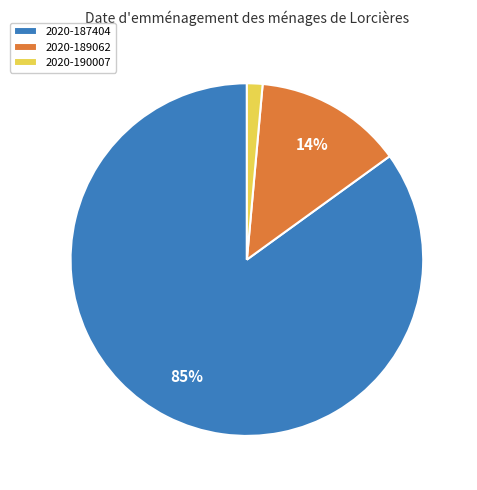

The 2020-187404 slice represents 78% of the pie. True or false?

False